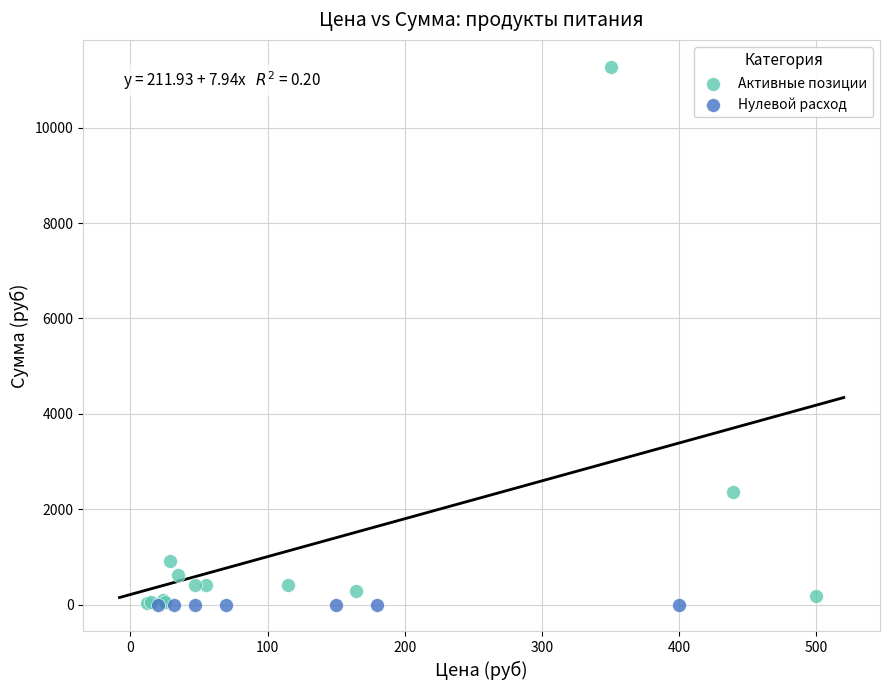

Which series reaches the maximum Y coordinate?

Активные позиции